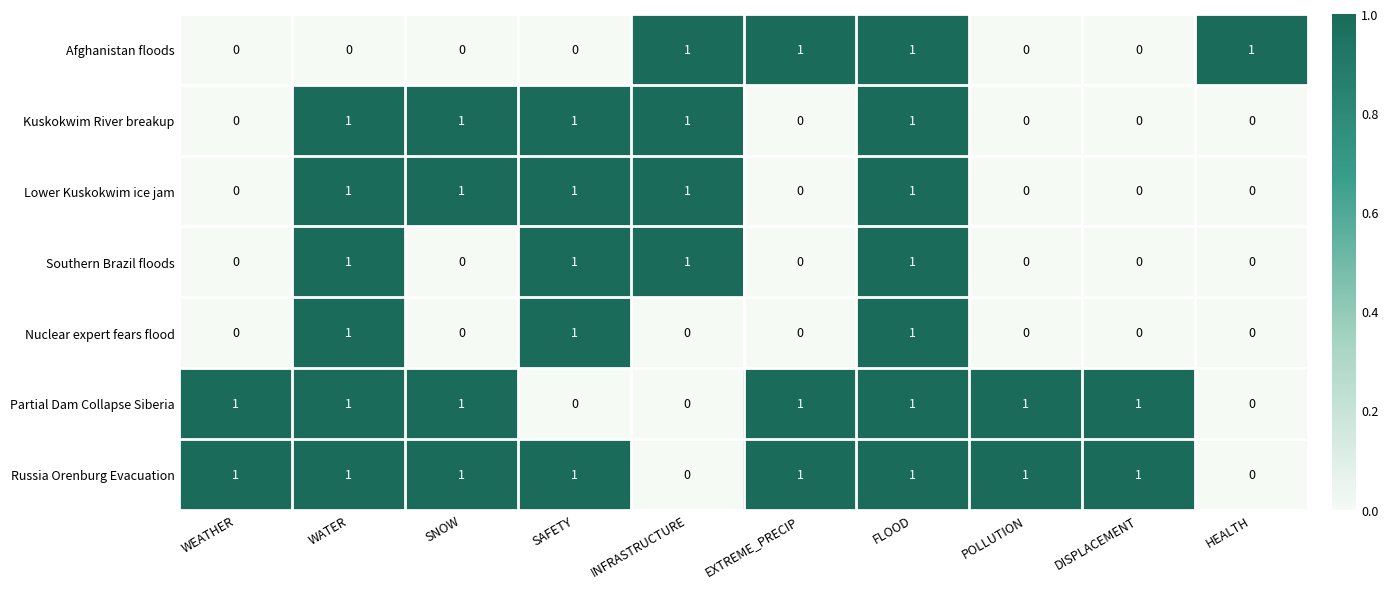

At which category is the sum across all series the highest?

FLOOD